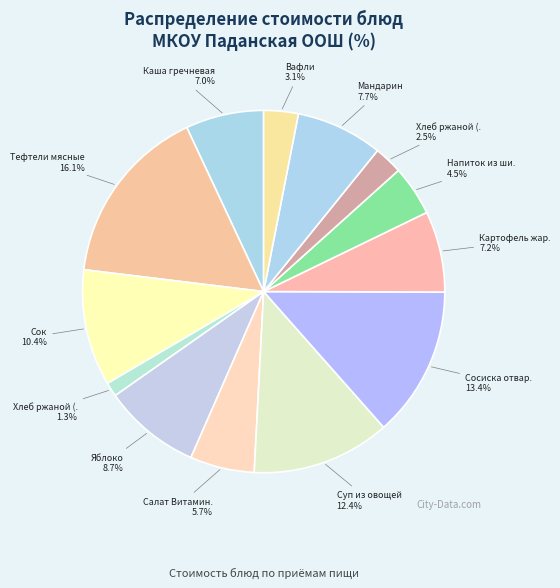

How many slices are in this pie chart?

13